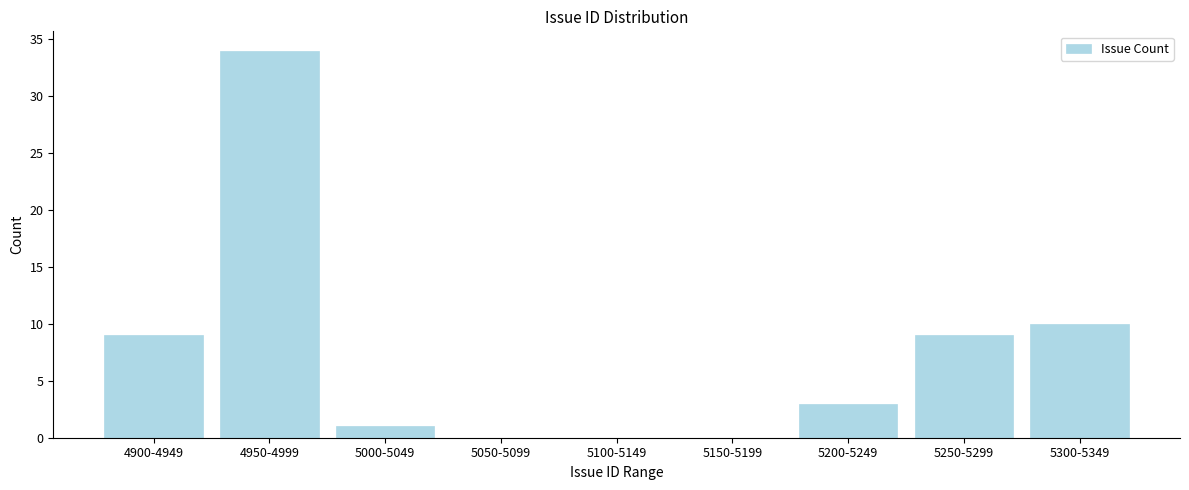

Reading left to right, extract all data points from this chart.

4900-4949=9	4950-4999=34	5000-5049=1	5050-5099=0	5100-5149=0	5150-5199=0	5200-5249=3	5250-5299=9	5300-5349=10